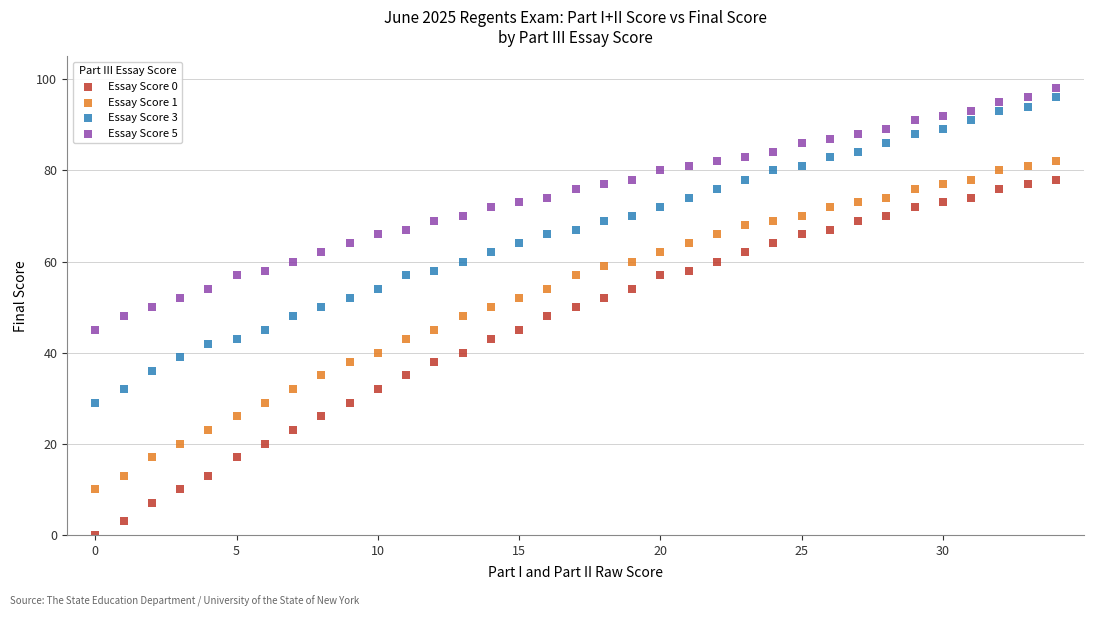

What are all the series names shown in the legend?

Essay Score 0, Essay Score 1, Essay Score 3, Essay Score 5